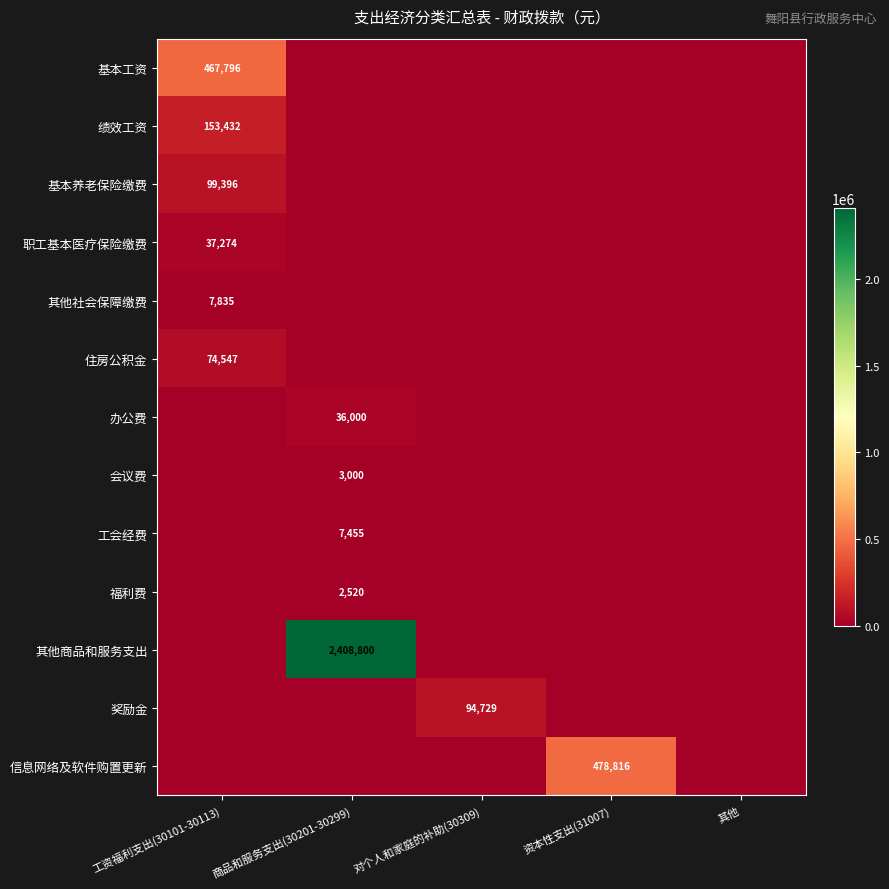

At which category does the chart reach its peak across all series?

商品和服务支出(30201-30299)